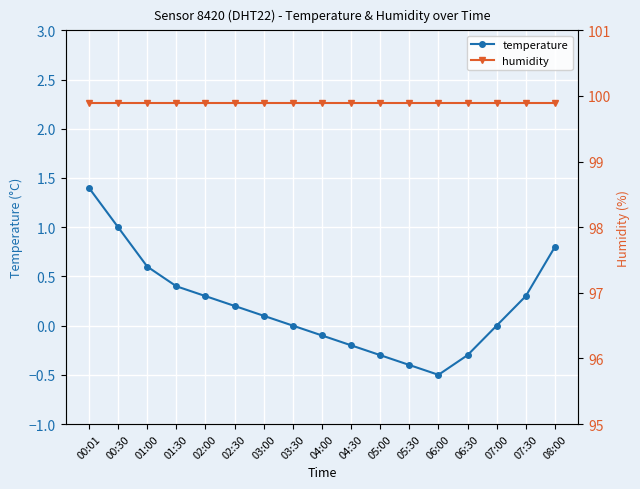

At which category is the sum across all series the highest?

00:01